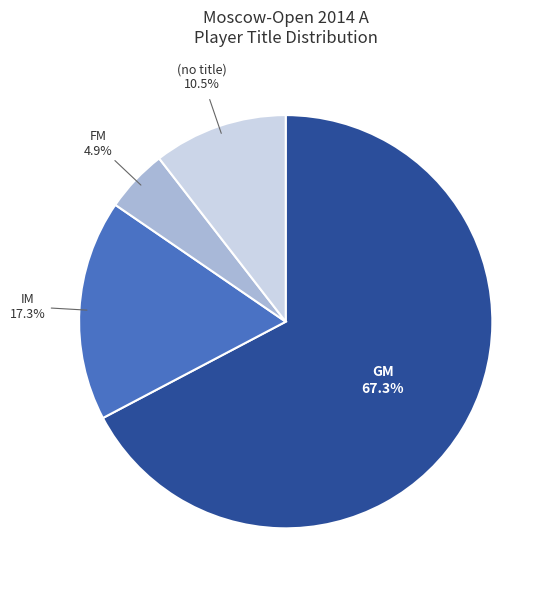

To the nearest percent, what is the average slice percentage?

25%